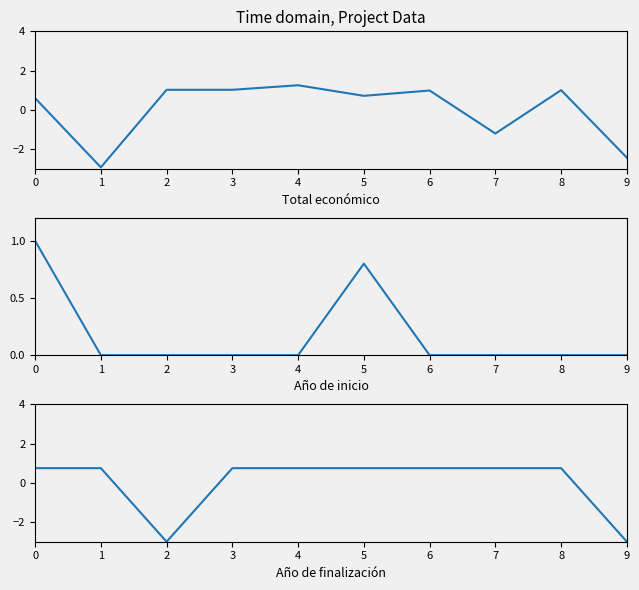

How many series are shown in this chart?

3